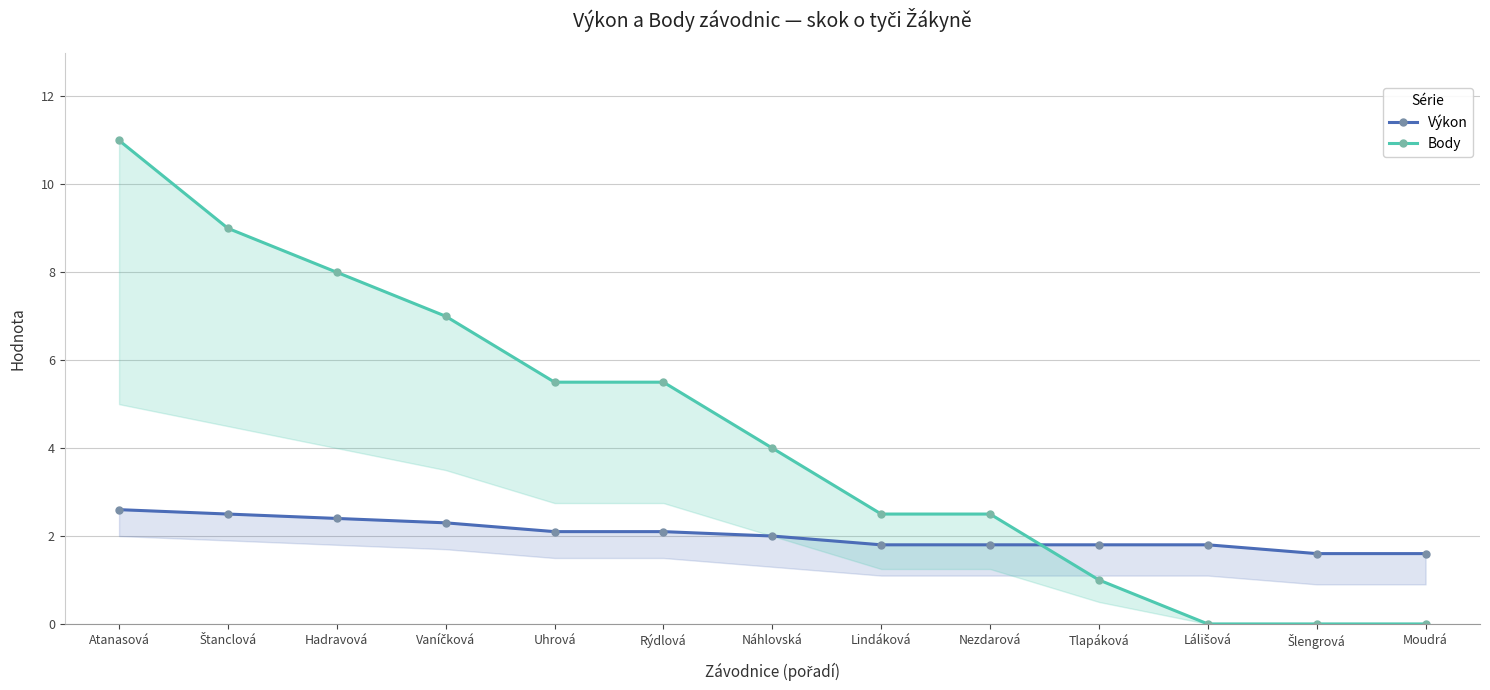

True or false: Výkon has a value of 0.5 at Uhrová.

False